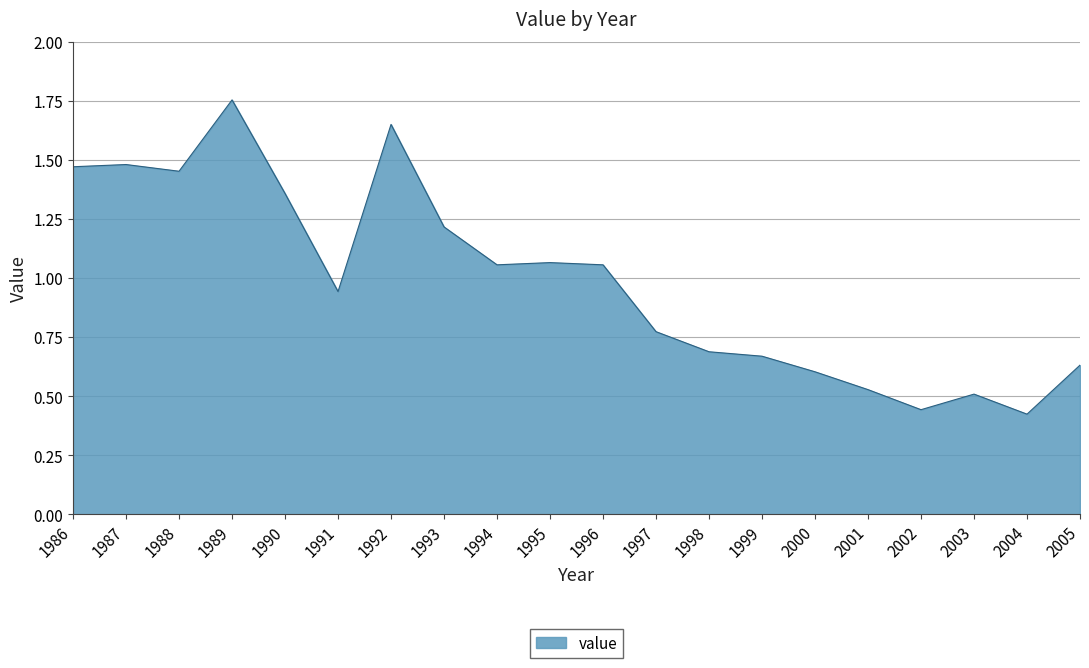

Is it true that the value at 2000 is 0.6?

True